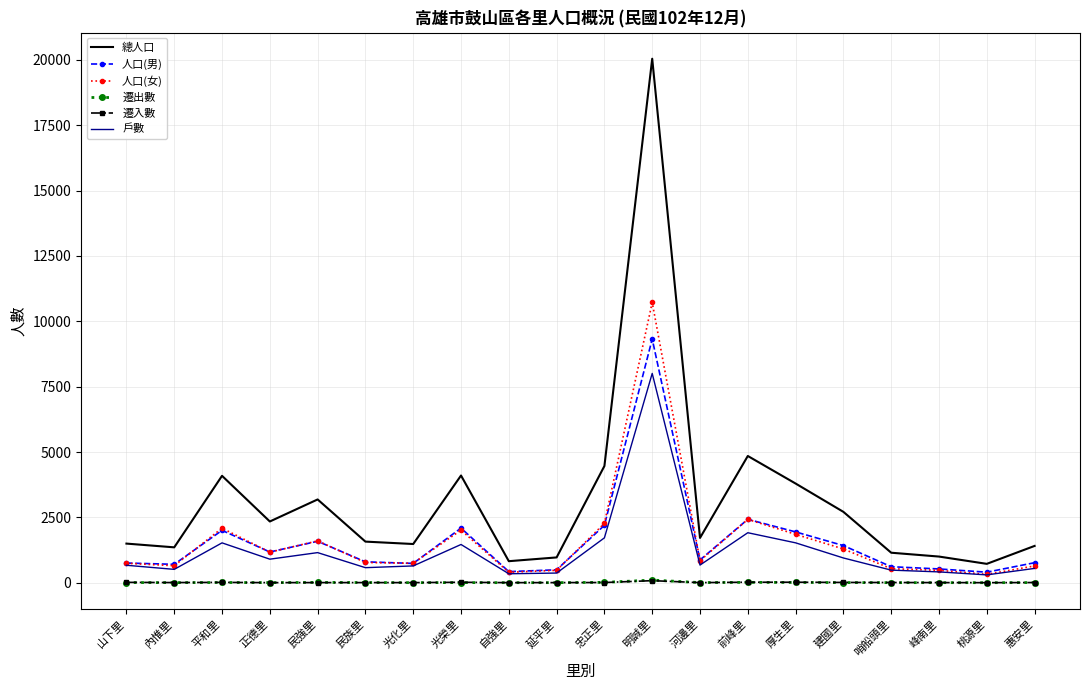

The value of 人口(女) at 河邊里 is 843. True or false?

True